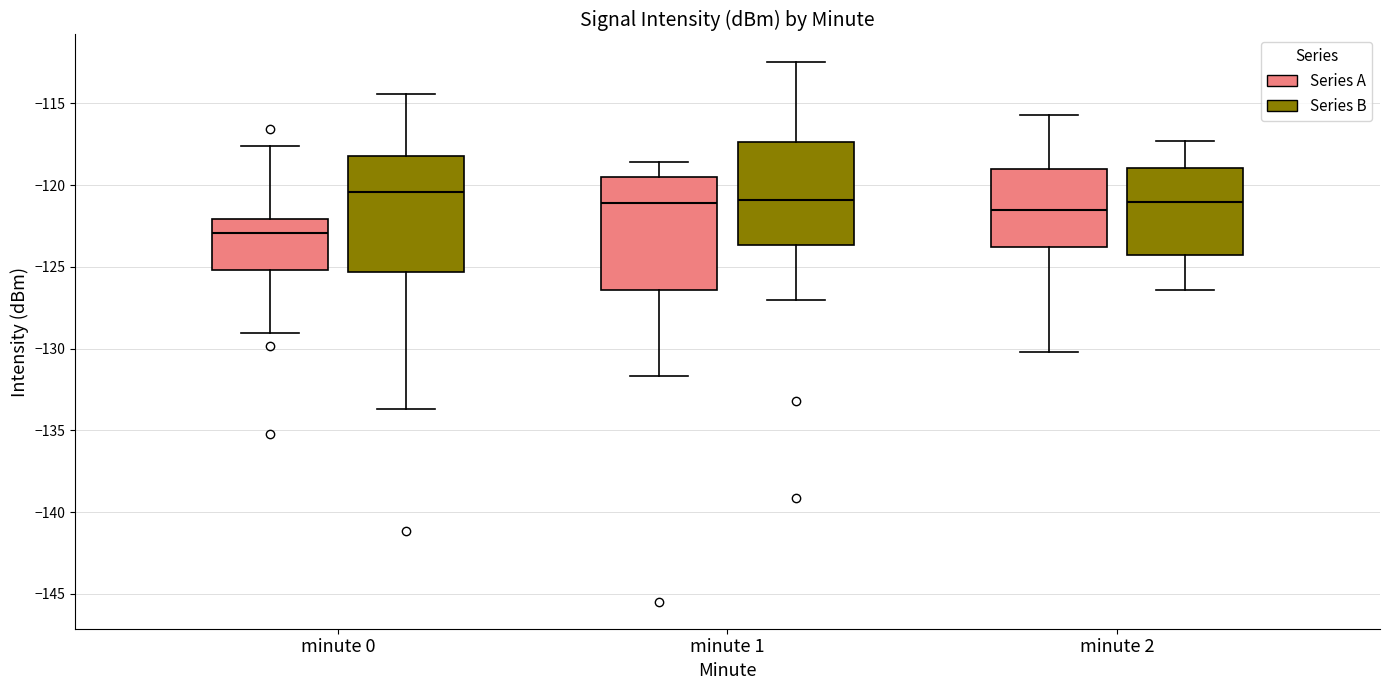

Reading left to right, read every box against the y-axis: the position of its median line, the range the box covers, and the ends of its whiskers. The values are not printed on the chart, so give them approximately, as read against the axis.

minute 0 (Series A): median -123.0, box -125.0 to -122.0, whiskers -129.0 to -117.5
minute 0 (Series B): median -120.5, box -125.5 to -118.0, whiskers -133.5 to -114.5
minute 1 (Series A): median -121.0, box -126.5 to -119.5, whiskers -131.5 to -118.5
minute 1 (Series B): median -121.0, box -123.5 to -117.5, whiskers -127.0 to -112.5
minute 2 (Series A): median -121.5, box -123.5 to -119.0, whiskers -130.0 to -115.5
minute 2 (Series B): median -121.0, box -124.0 to -119.0, whiskers -126.5 to -117.5